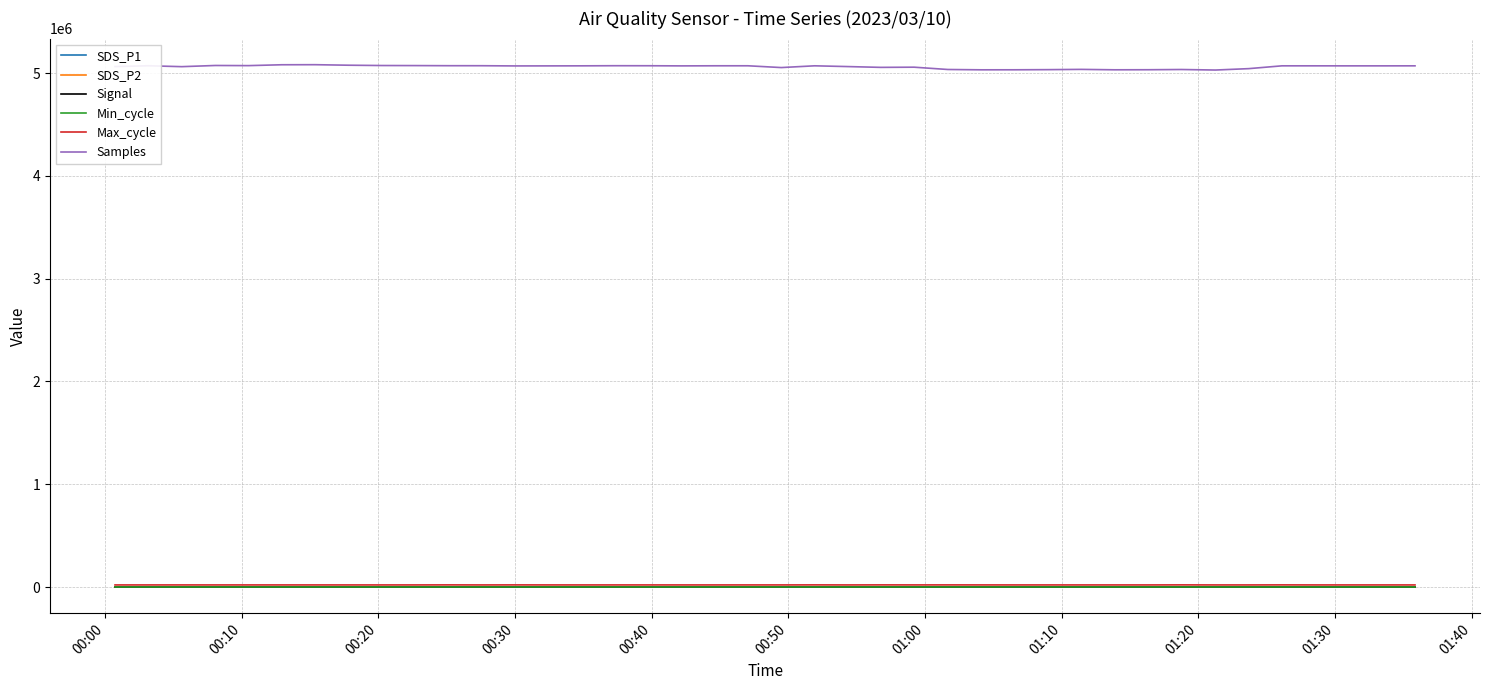

True or false: Samples and Max_cycle intersect in this chart.

False